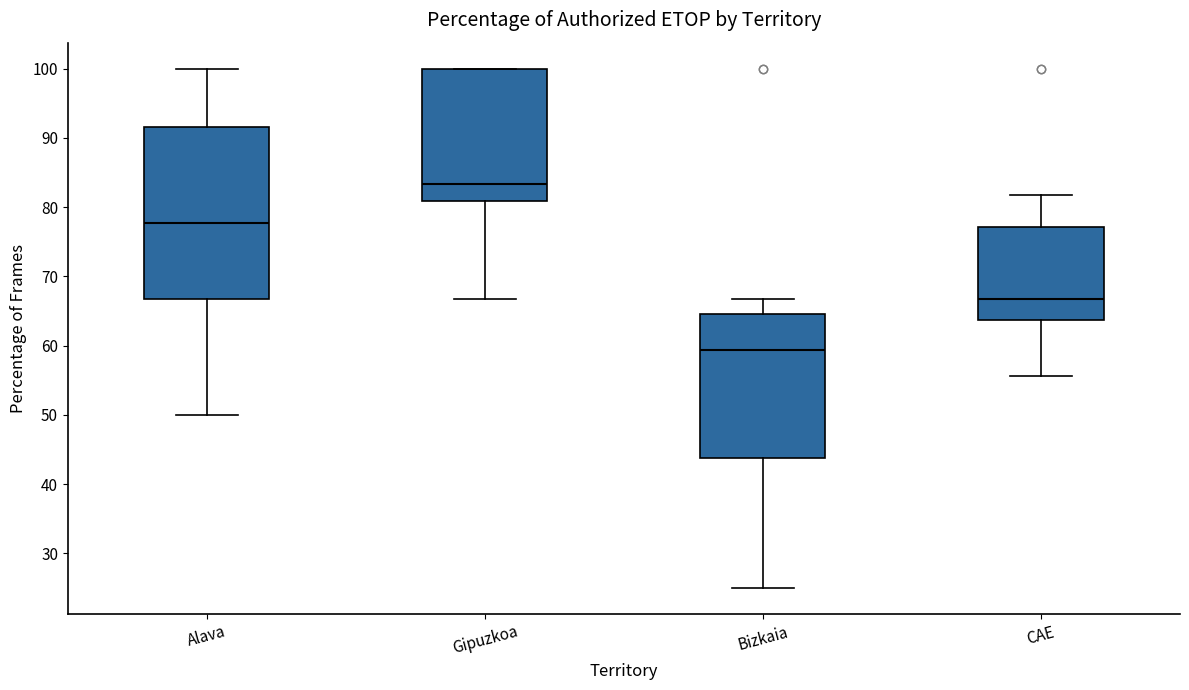

Where is the lower edge of the box for Bizkaia on the y-axis? The values are not printed on the chart, so give them approximately, as read against the axis.

44